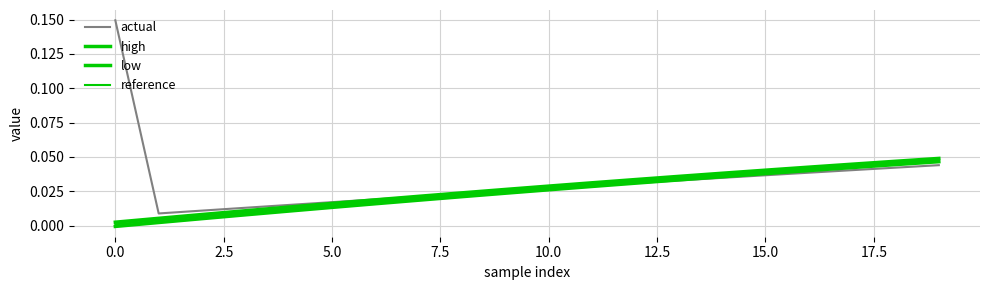

At 0.0, list the series in order from smallest to largest.

low, reference, high, actual